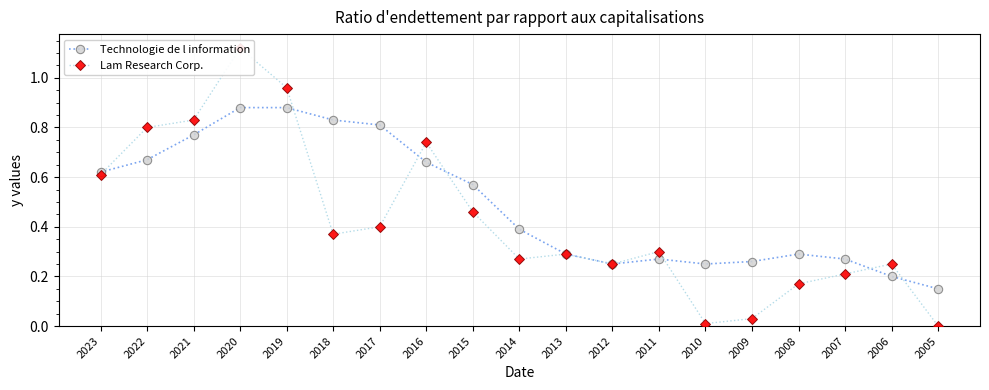

Reading left to right, what are all the values shown in this chart?

Technologie de l information: 0.6	0.7	0.8	0.9	0.9	0.8	0.8	0.7	0.6	0.4	0.3	0.2	0.3	0.2	0.3	0.3	0.3	0.2	0.1
Lam Research Corp.: 0.6	0.8	0.8	1.1	1.0	0.4	0.4	0.7	0.5	0.3	0.3	0.2	0.3	0.0	0.0	0.2	0.2	0.2	0.0